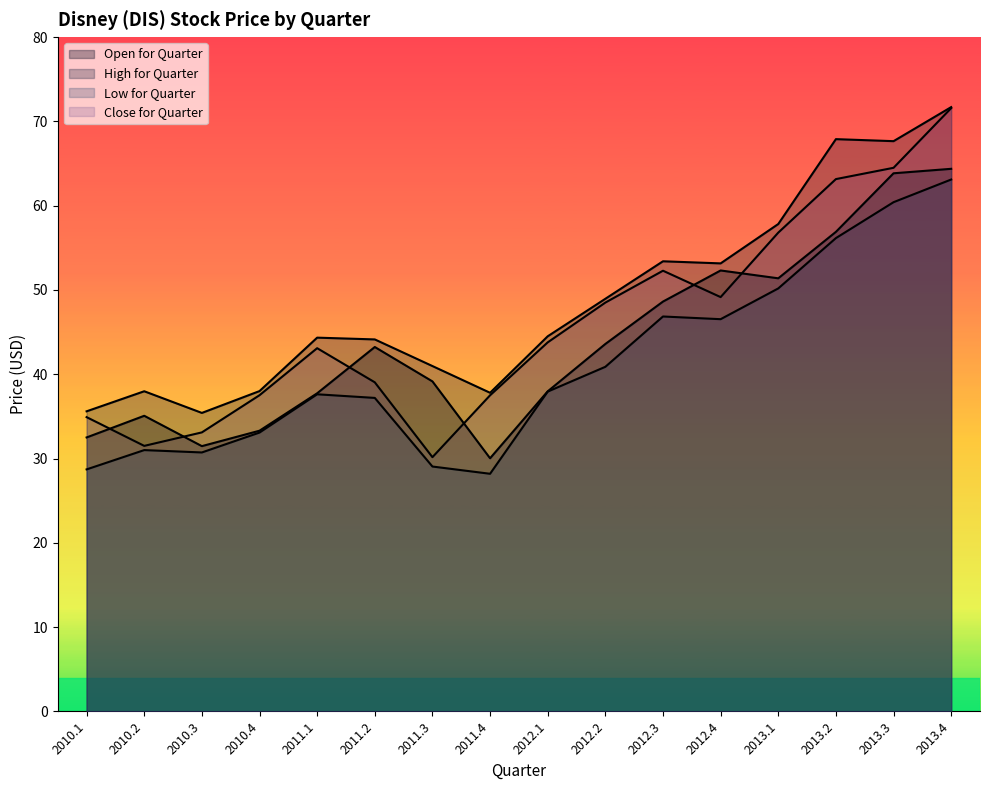

In High for Quarter, how many points are lower than both neighbors (excluding endpoints)?

4